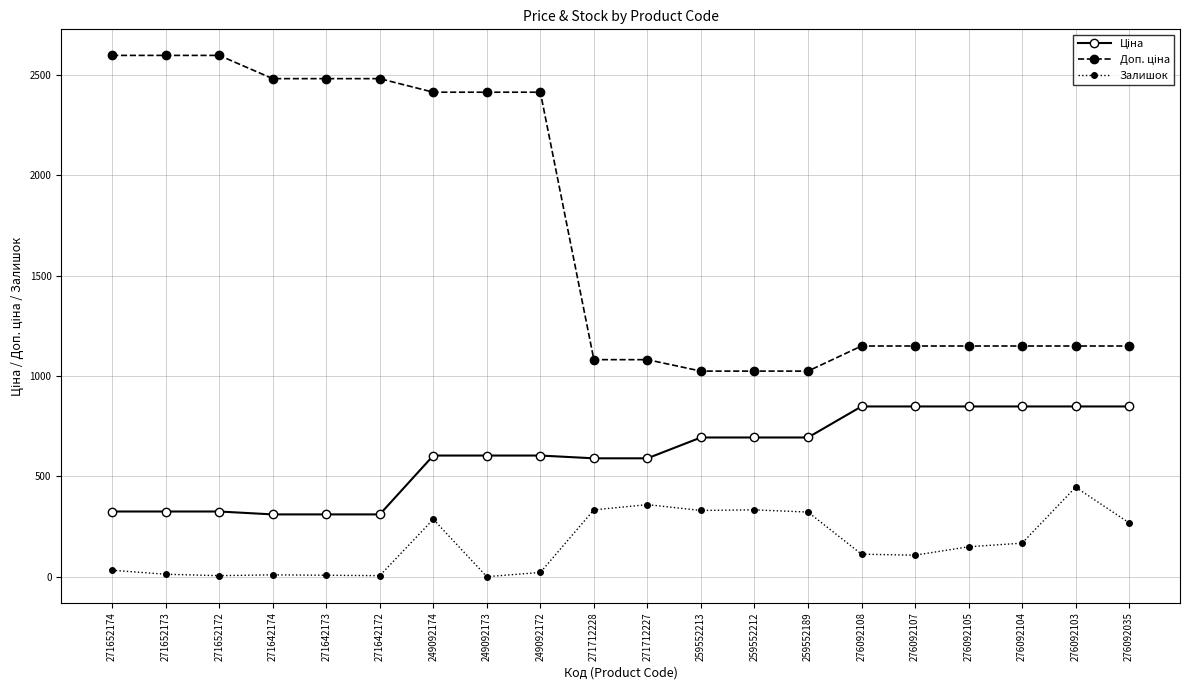

The Залишок series shows 5.0 at 271642172. True or false?

True